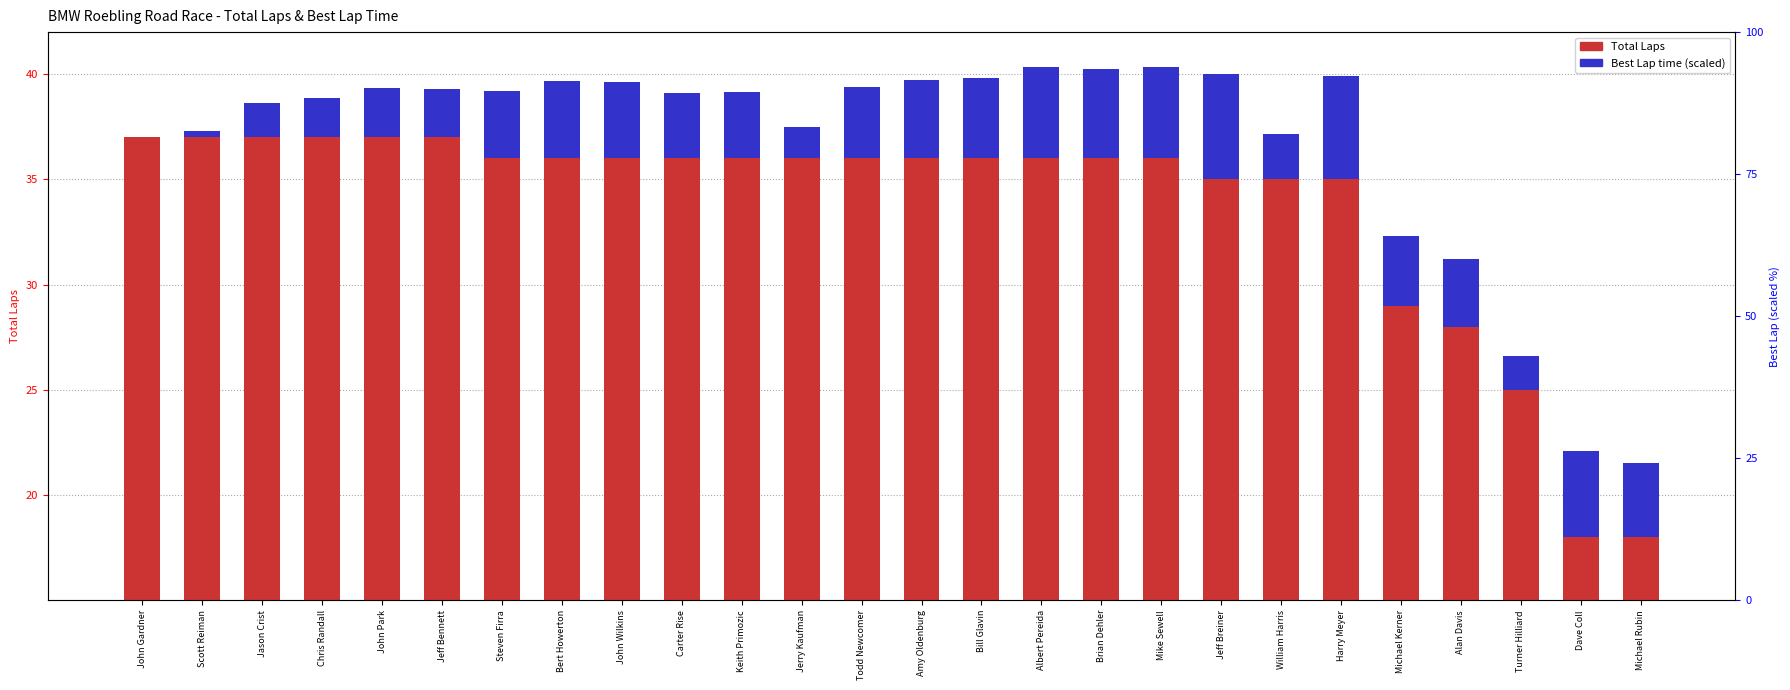

What is the label of the 23rd bar from the left?

Alan Davis